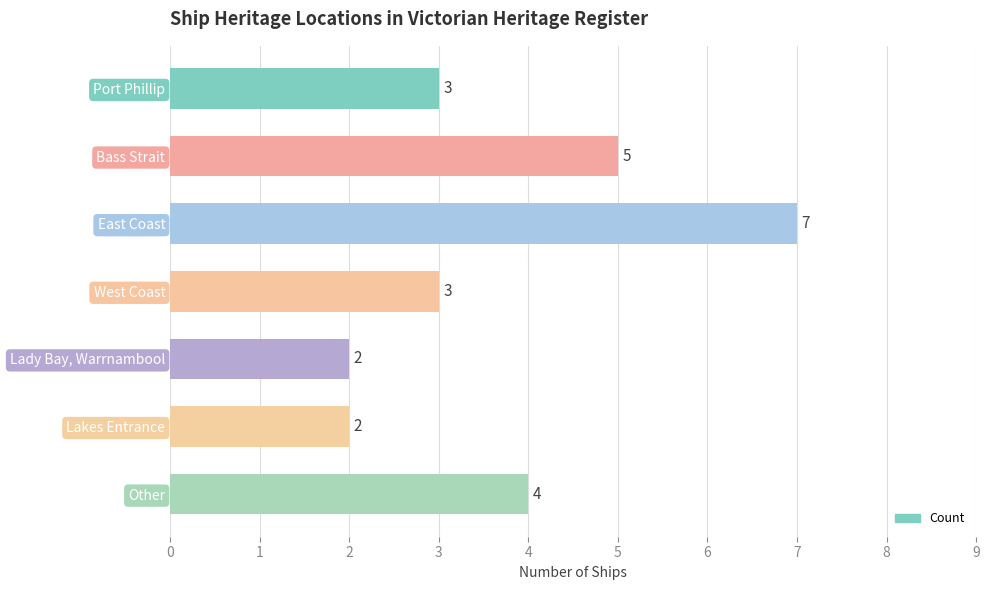

Reading top to bottom, transcribe all the data shown in this chart.

3	5	7	3	2	2	4